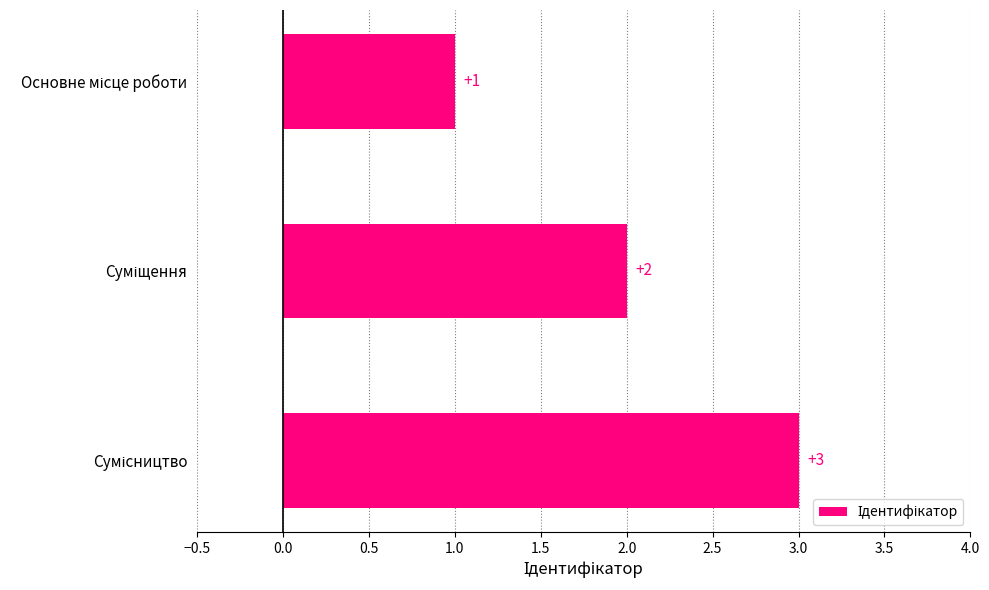

How many values are between 1 and 3?

3